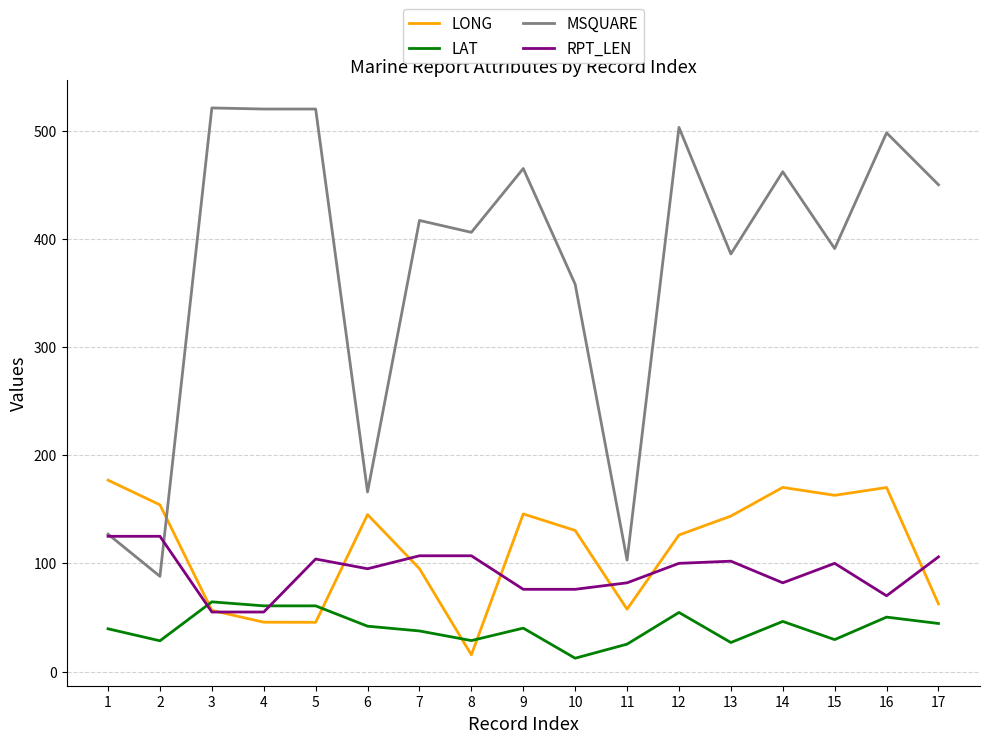

The value of RPT_LEN at 3 is 89.3. True or false?

False